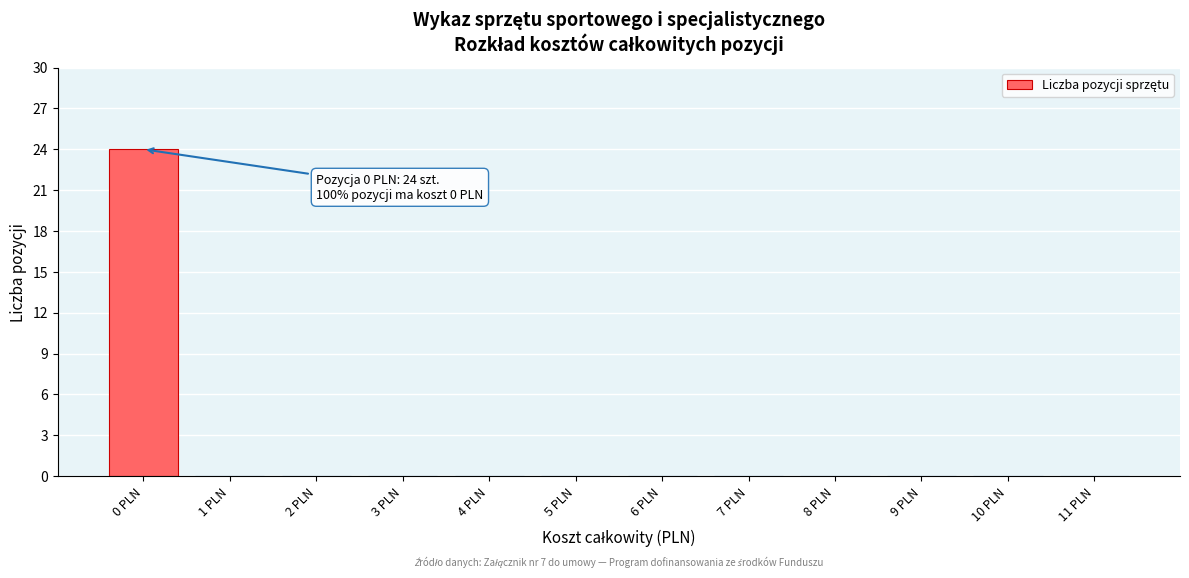

Which range on the x-axis has the tallest bar?

-0.5 to 0.5